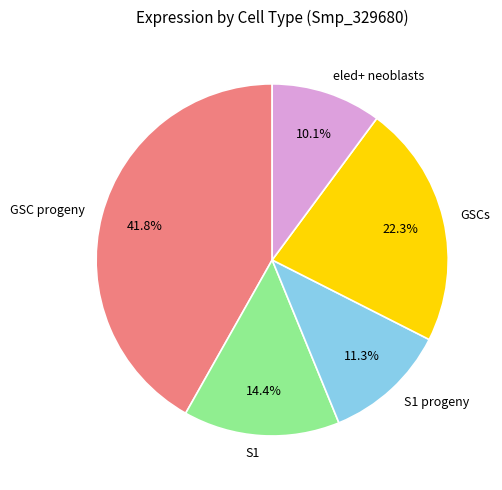

To the nearest percent, what is the combined percentage of GSCs and S1 progeny?

34%